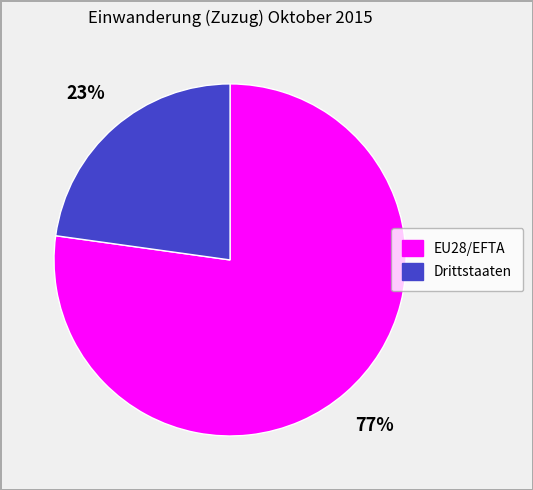

Is there a majority slice in this chart?

Yes